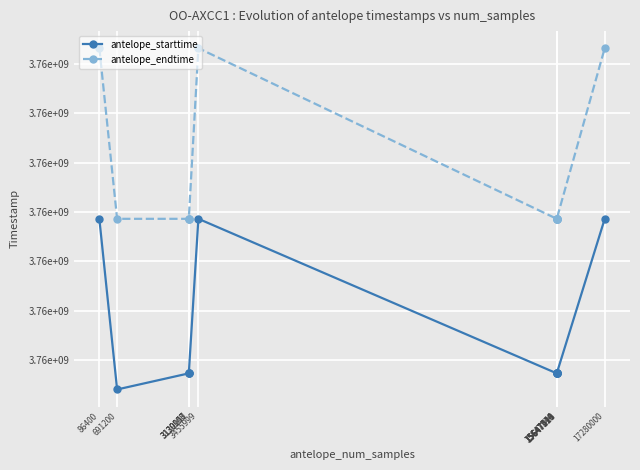

At 15647521, list the series in order from smallest to largest.

antelope_starttime, antelope_endtime